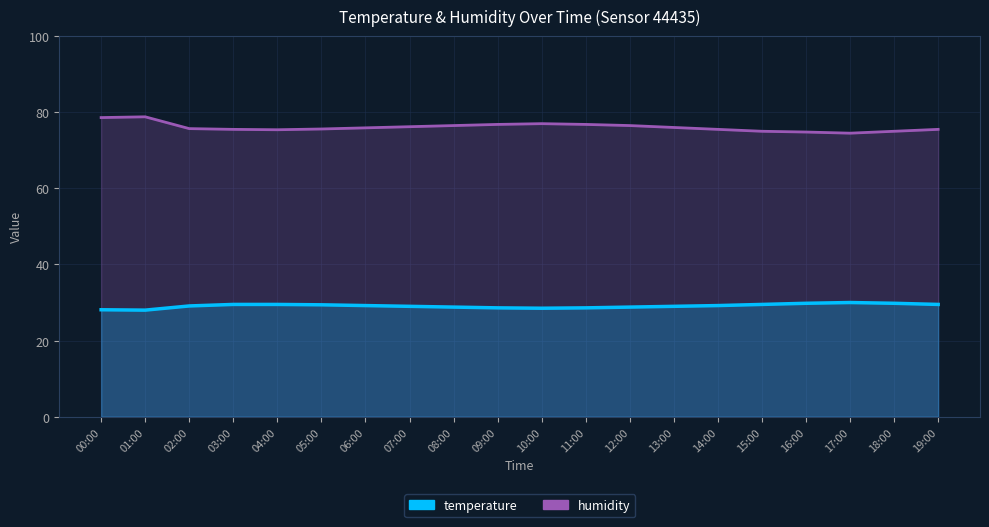

What are all the series names shown in the legend?

temperature, humidity